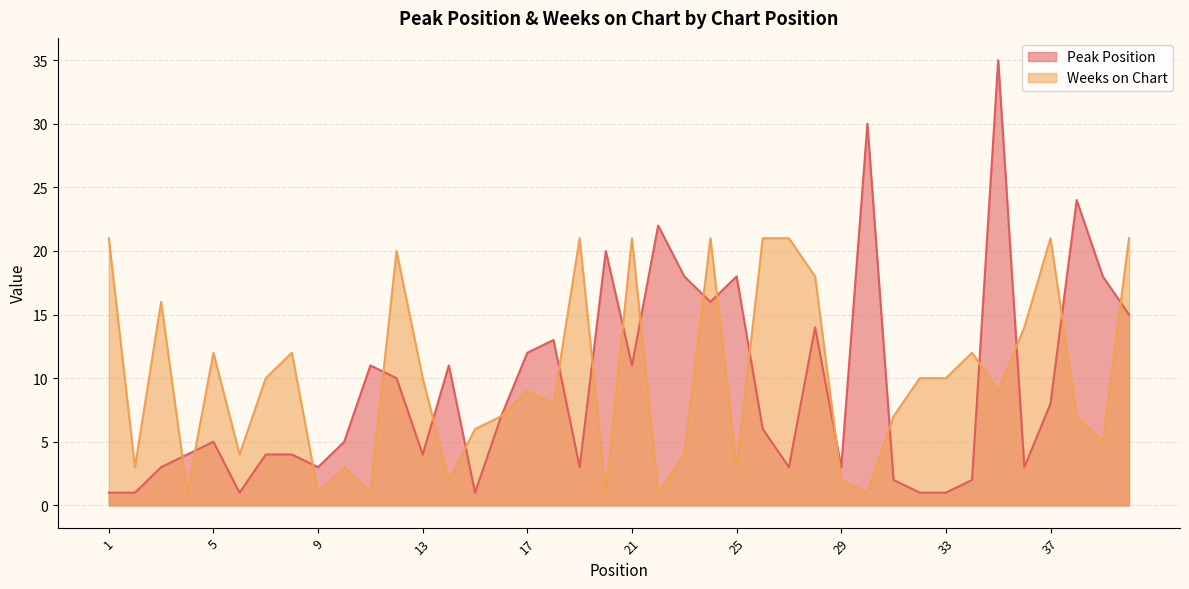

What is the difference between the second highest and minimum values in the Weeks on Chart series?

20